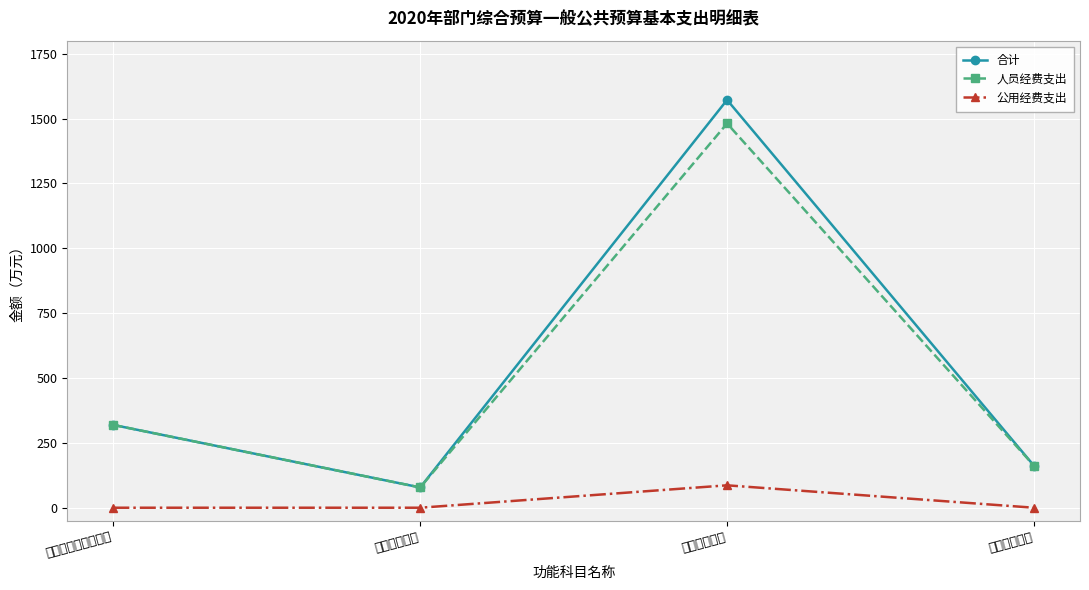

How many interior local valleys does the 人员经费支出 series have?

1